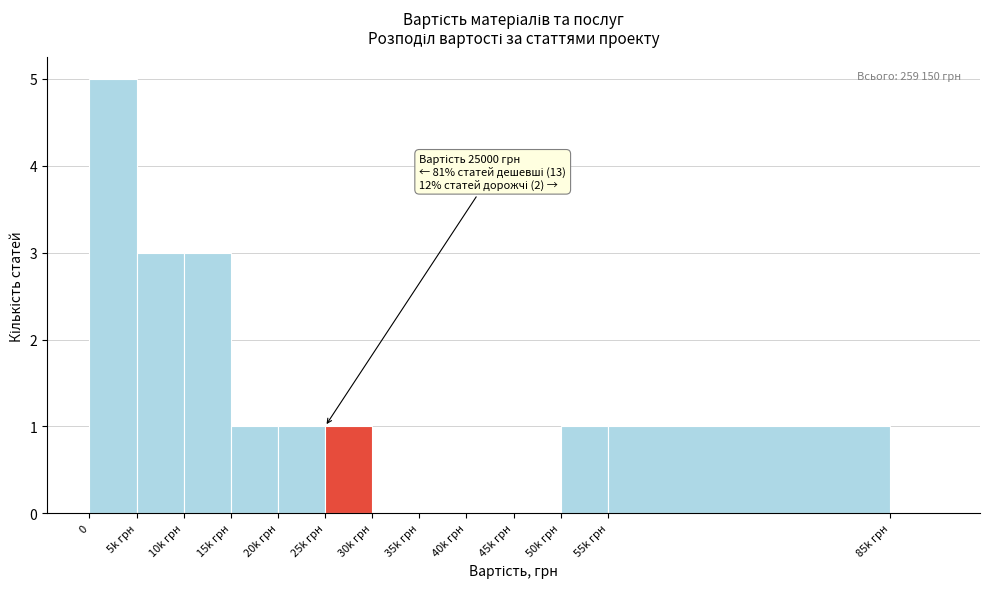

Reading left to right, list all the values displayed in this chart.

0=5	5k грн=3	10k грн=3	15k грн=1	20k грн=1	25k грн=1	30k грн=0	35k грн=0	40k грн=0	45k грн=0	50k грн=1	55k грн=1	85k грн=0